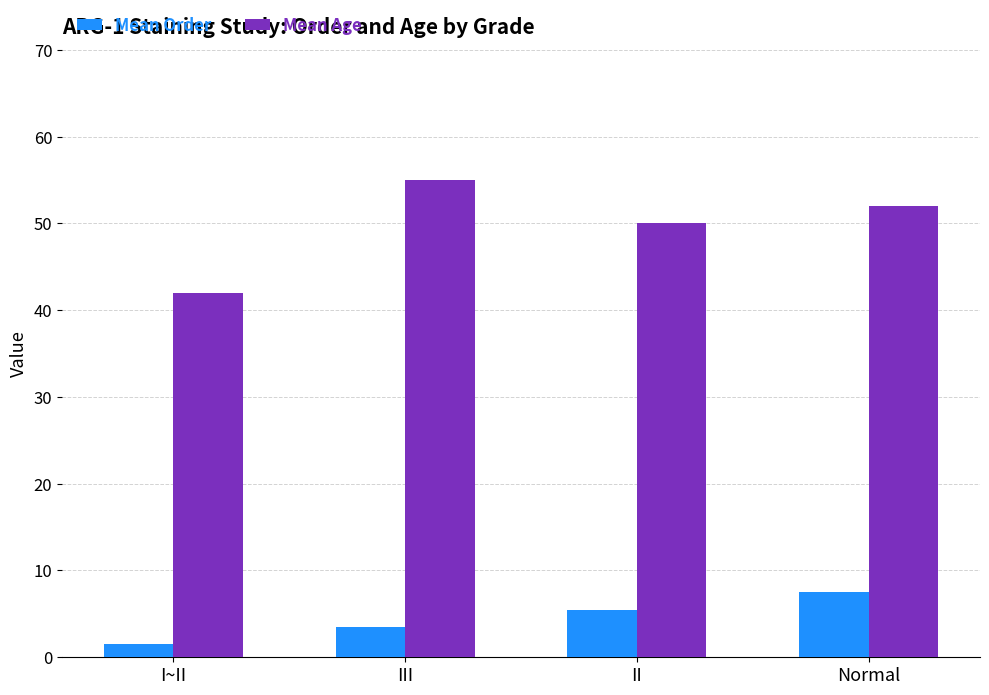

What is the label of the 4th bar from the left?

Normal